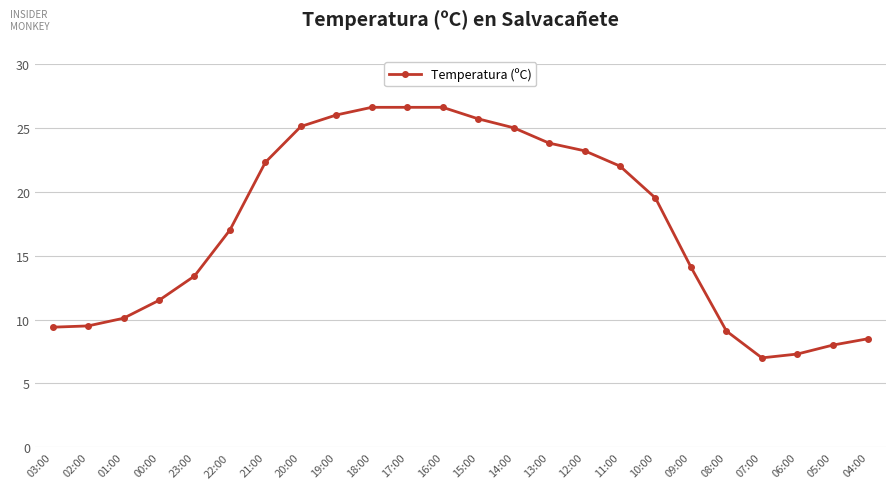

Is it true that the value at 02:00 is 9.5?

True